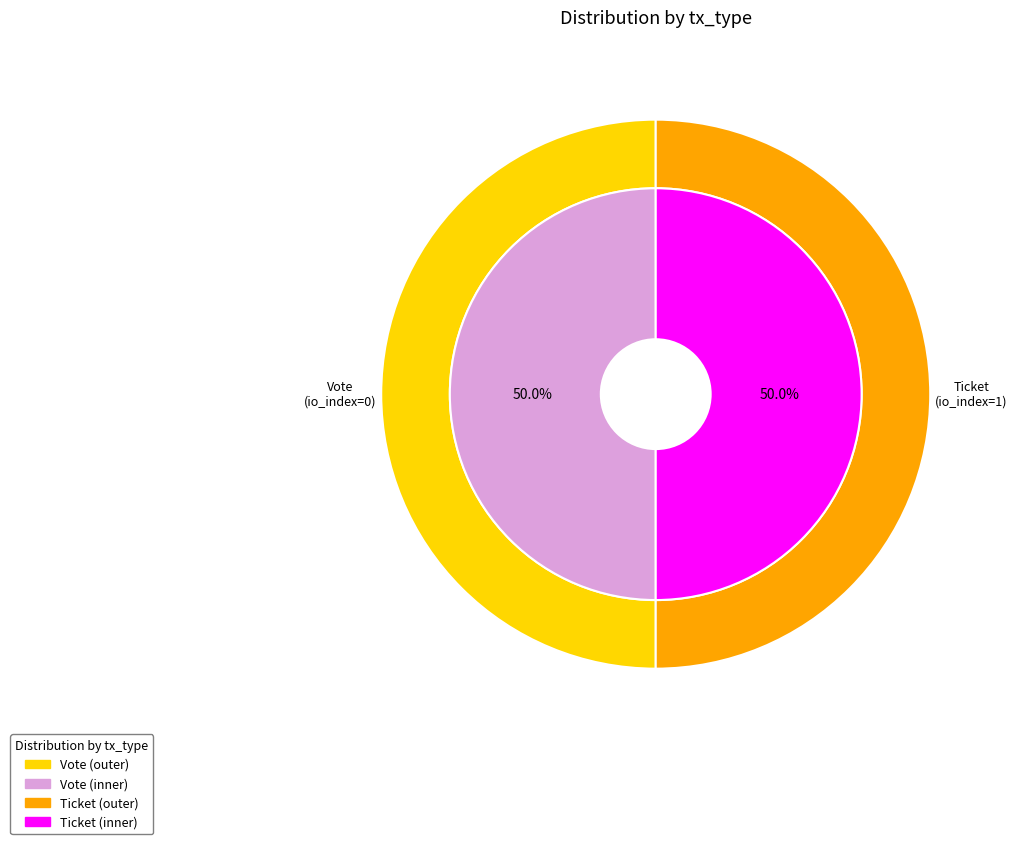

Which slice is the largest?

Vote